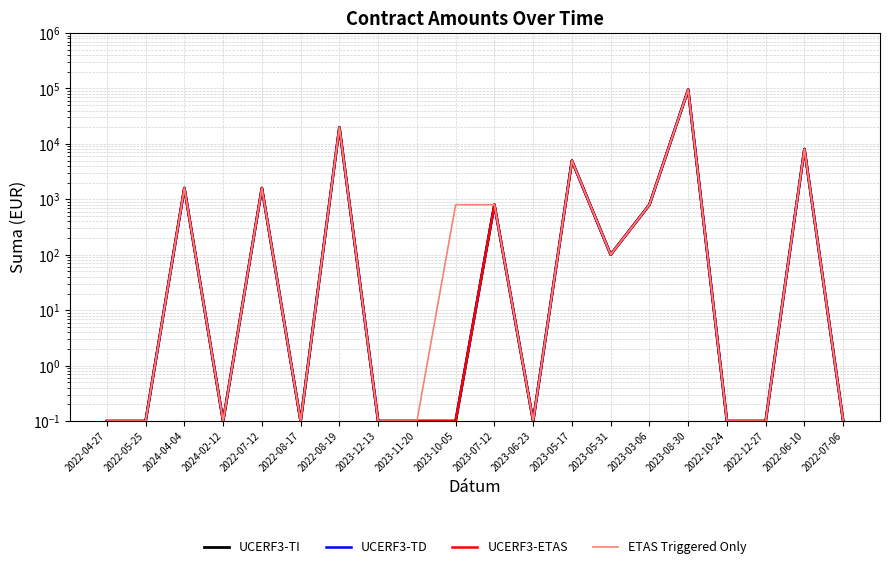

Reading left to right, transcribe all the data shown in this chart.

UCERF3-TI: 0.1	0.1	1600.0	0.1	1600.0	0.1	19856.4	0.1	0.1	0.1	800.0	0.1	4978.6	100.8	800.0	94800.0	0.1	0.1	8082.0	0.1
UCERF3-TD: 0.1	0.1	1600.0	0.1	1600.0	0.1	19856.4	0.1	0.1	0.1	800.0	0.1	4978.6	100.8	800.0	94800.0	0.1	0.1	8082.0	0.1
UCERF3-ETAS: 0.1	0.1	1600.0	0.1	1600.0	0.1	19856.4	0.1	0.1	0.1	800.0	0.1	4978.6	100.8	800.0	94800.0	0.1	0.1	8082.0	0.1
ETAS Triggered Only: 0.1	0.1	1600.0	0.1	1600.0	0.1	19856.4	0.1	0.1	800.0	800.0	0.1	4978.6	100.8	800.0	94800.0	0.1	0.1	8082.0	0.1